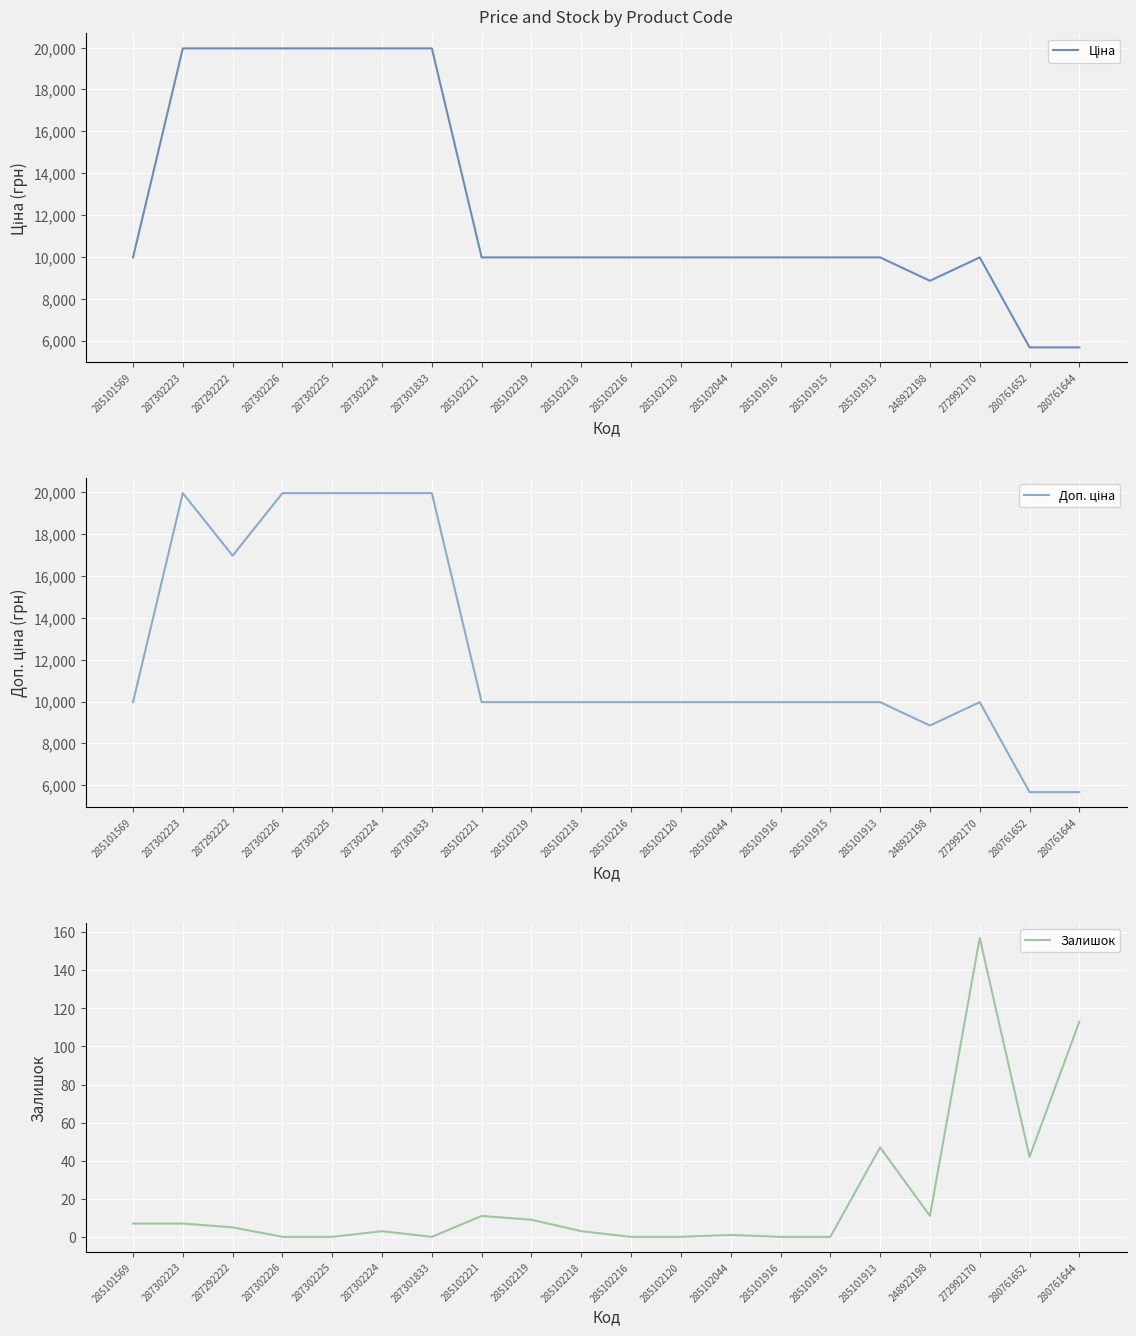

How many lines are shown in the chart?

3